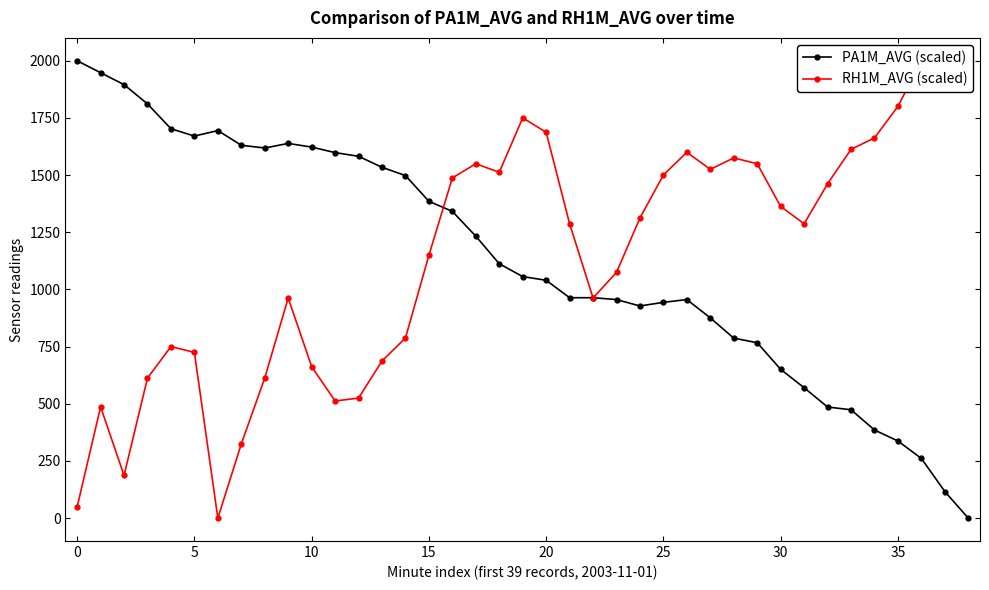

What is the label of the 21st point from the left?

20